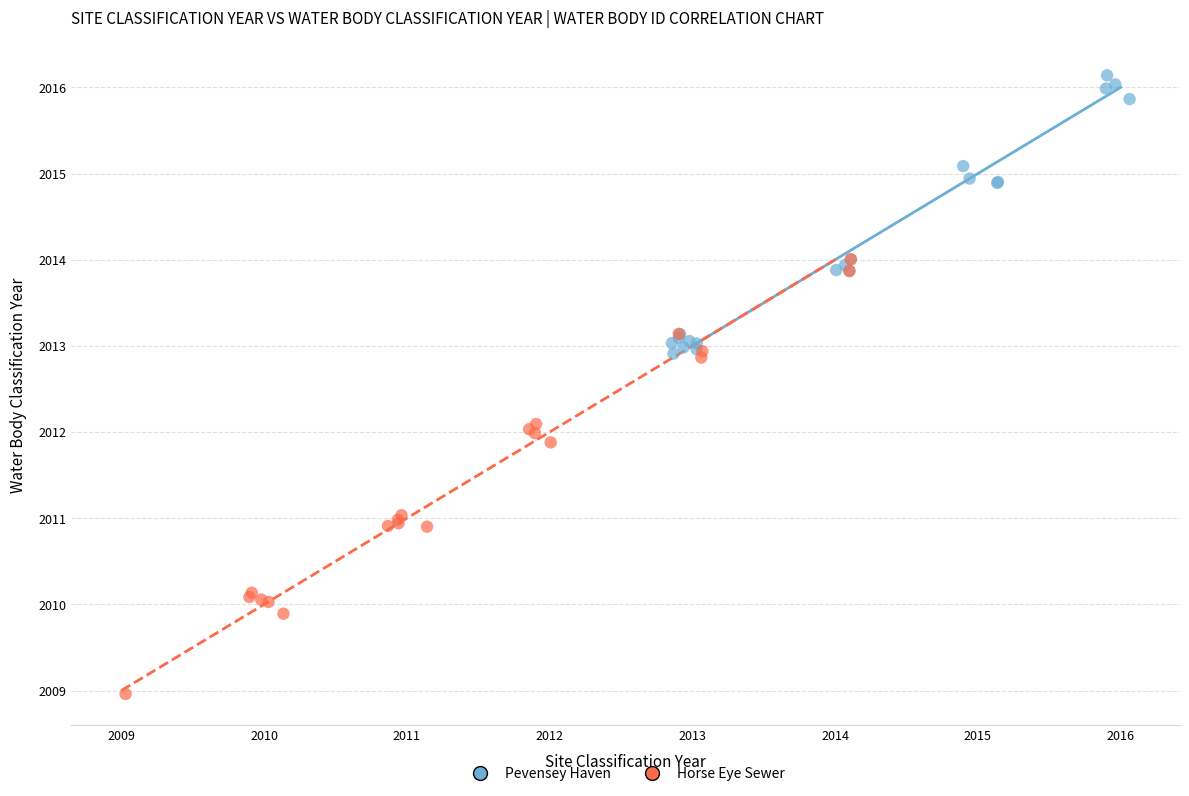

Which series has the largest Y range (max minus min)?

Horse Eye Sewer